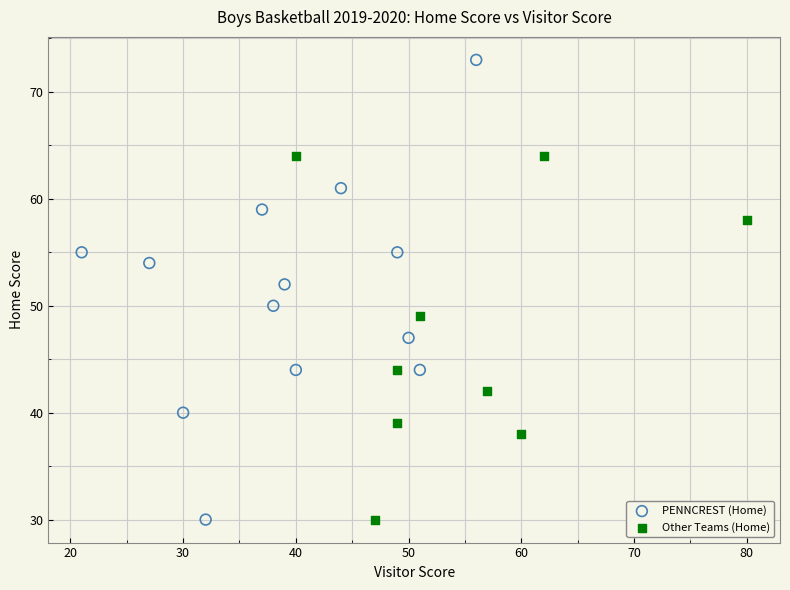

Which series contains the highest Y value?

PENNCREST (Home)